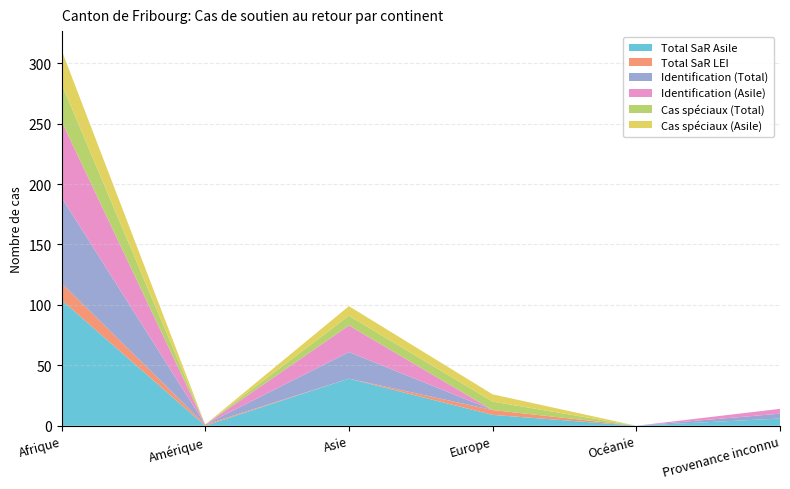

Reading right to left, what are all the values shown in this chart?

Total SaR Asile: Provenance inconnu=6	Océanie=0	Europe=9	Asie=39	Amérique=0	Afrique=104
Total SaR LEI: Provenance inconnu=0	Océanie=0	Europe=4	Asie=0	Amérique=1	Afrique=14
Identification (Total): Provenance inconnu=4	Océanie=0	Europe=0	Asie=22	Amérique=0	Afrique=71
Identification (Asile): Provenance inconnu=4	Océanie=0	Europe=0	Asie=22	Amérique=0	Afrique=63
Cas spéciaux (Total): Provenance inconnu=0	Océanie=0	Europe=7	Asie=8	Amérique=0	Afrique=31
Cas spéciaux (Asile): Provenance inconnu=0	Océanie=0	Europe=6	Asie=8	Amérique=0	Afrique=28